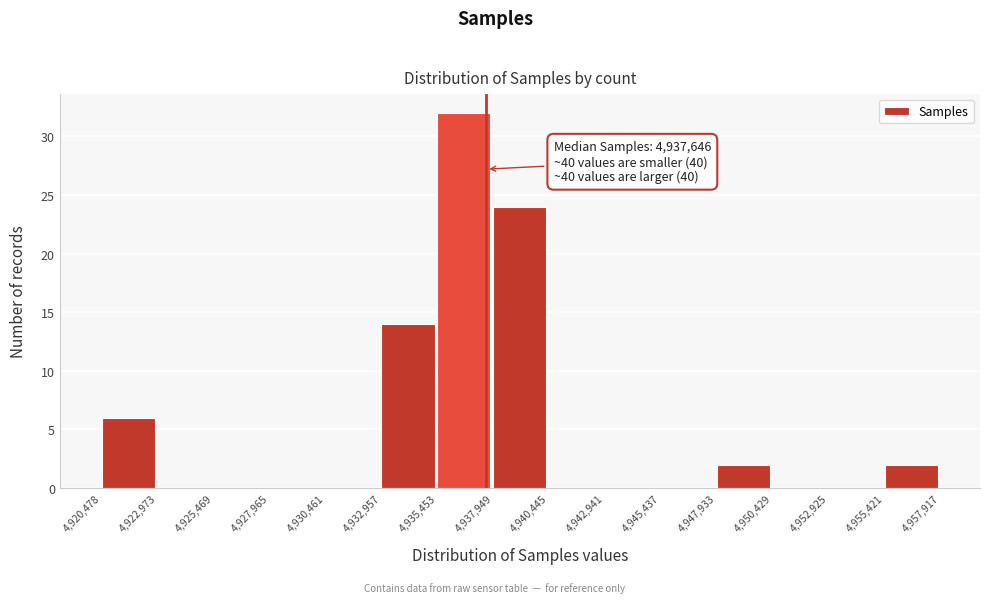

Which range on the x-axis has the tallest bar?

4,935,453 to 4,937,949